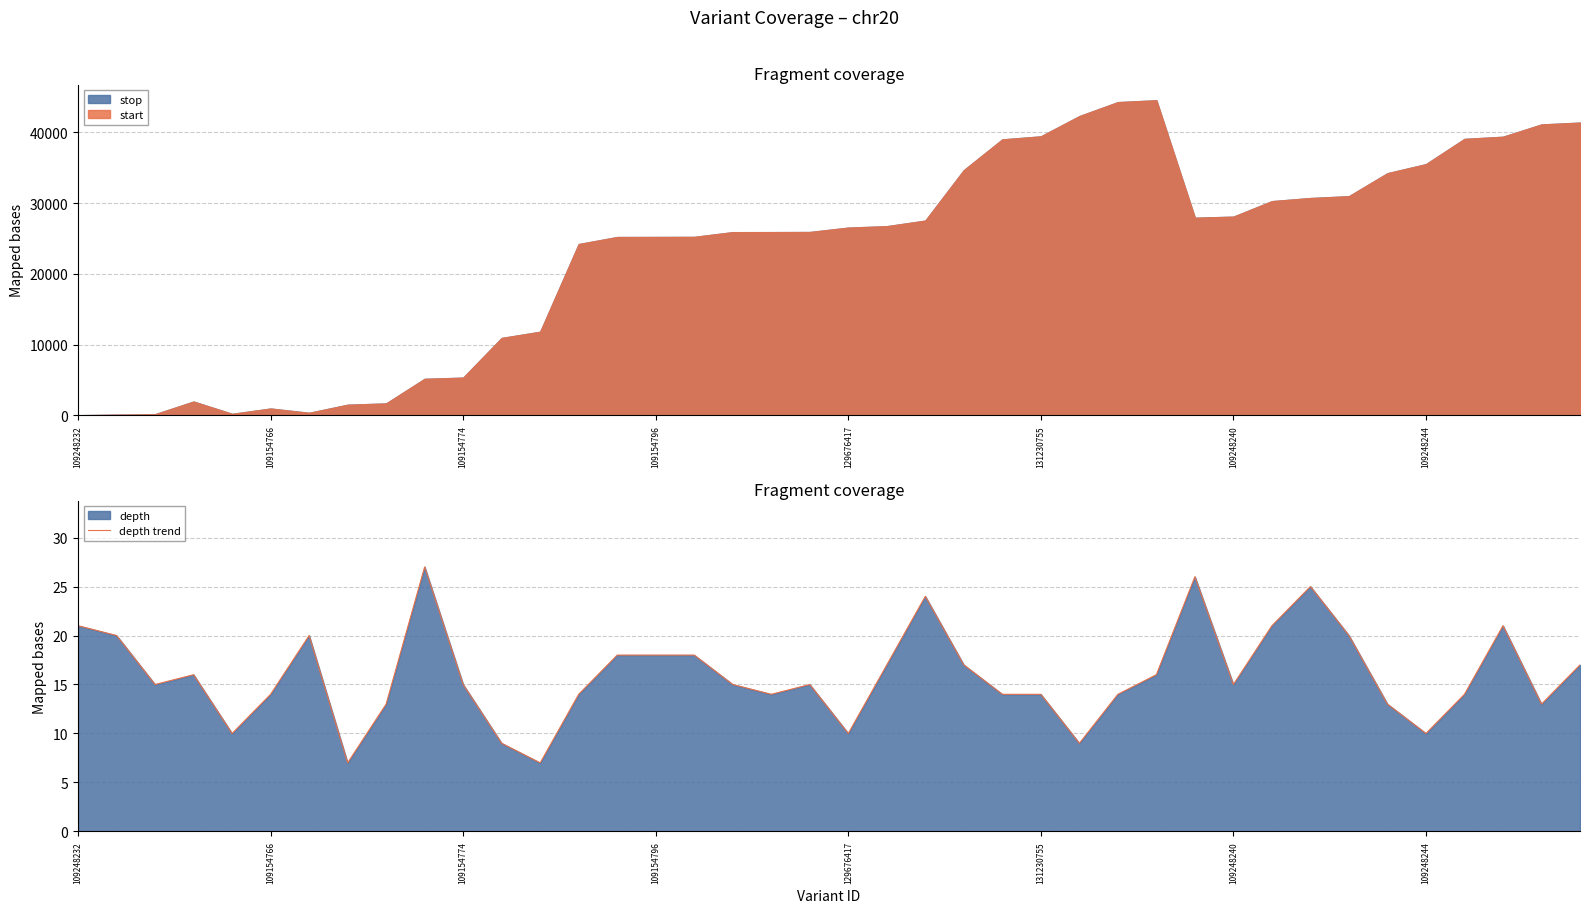

The value of depth trend at 109248240 is 15. True or false?

True